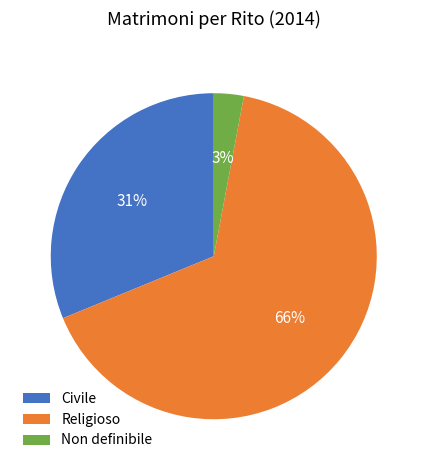

Count the number of slices in the pie.

3